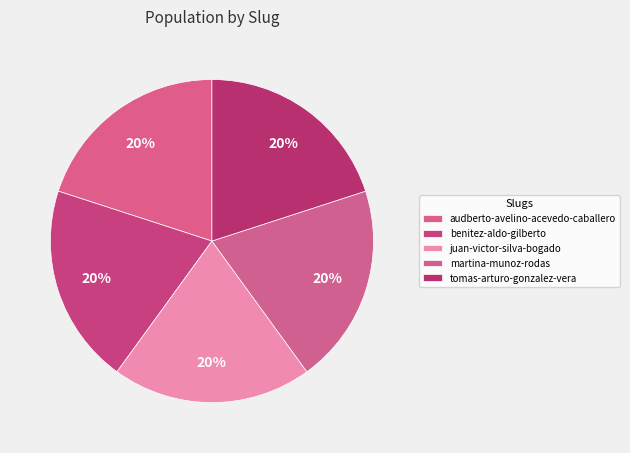

Does audberto-avelino-acevedo-caballero account for over 50% of the chart?

No